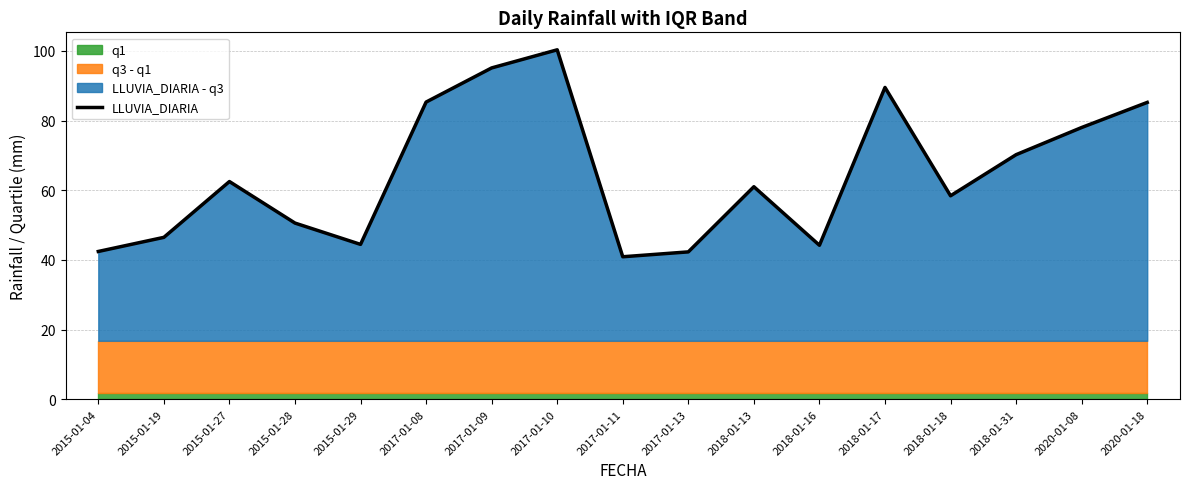

What is the label of the 10th point from the left?

2017-01-13